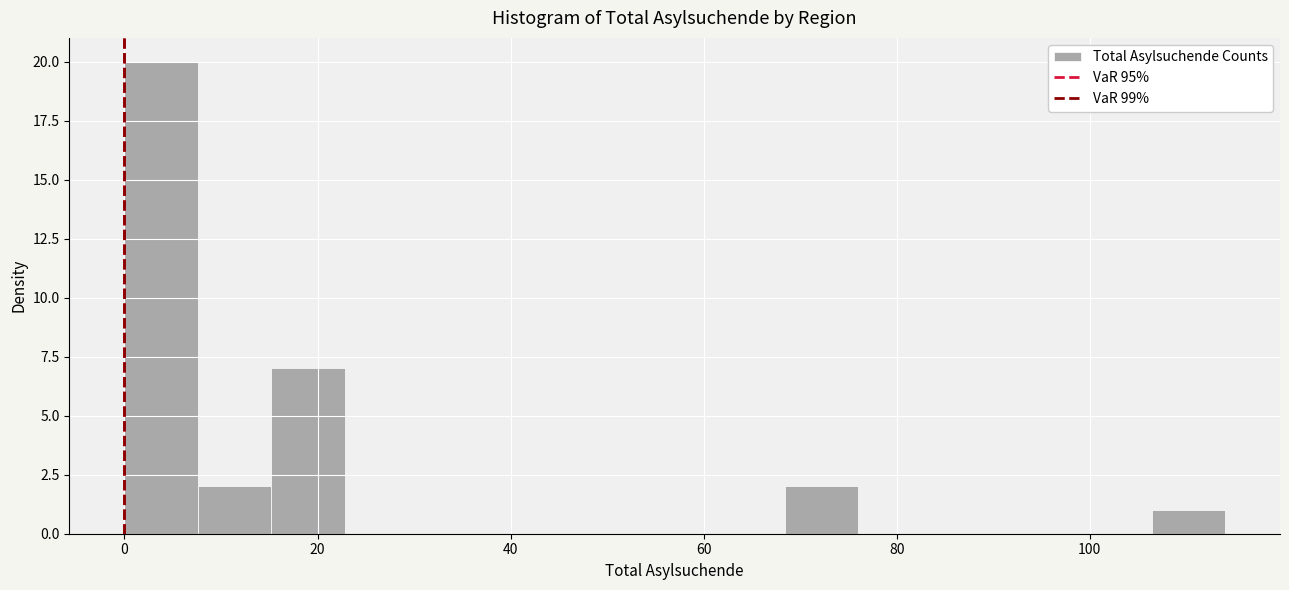

Around what value on the x-axis is the tallest bar? Give the approximate position of its centre, as read against the axis.

4